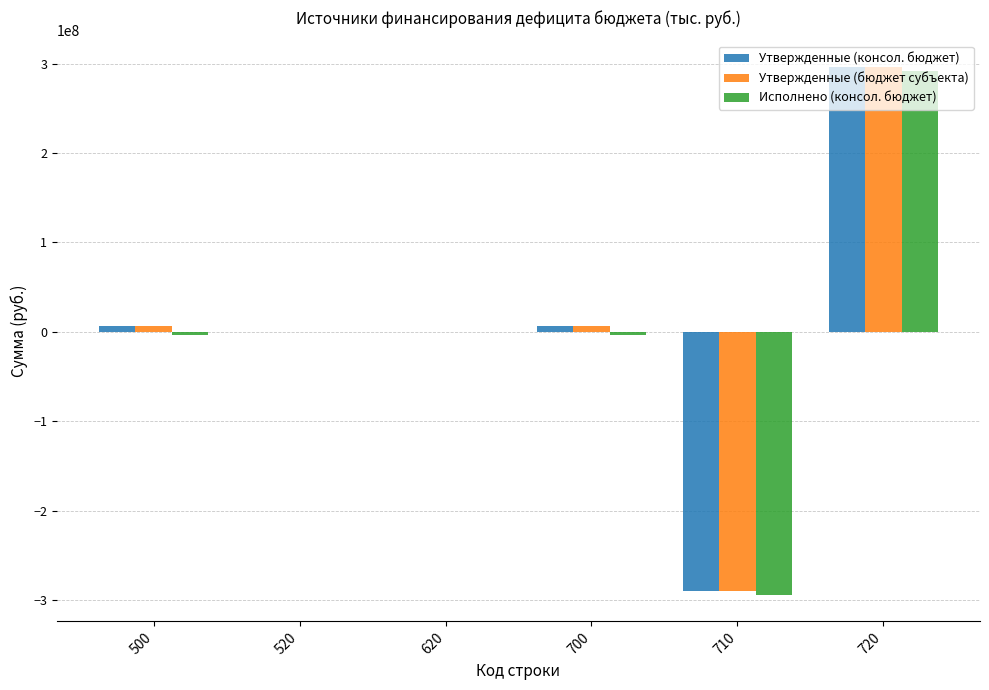

Count the number of categories in the chart.

6